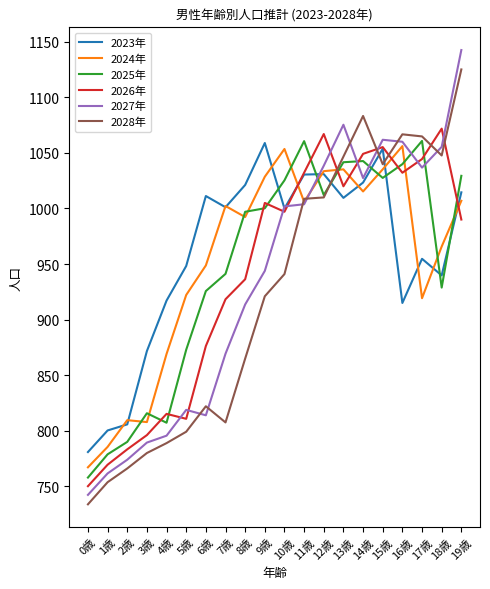

At which label does 2027年 first exceed 1001?

10歳